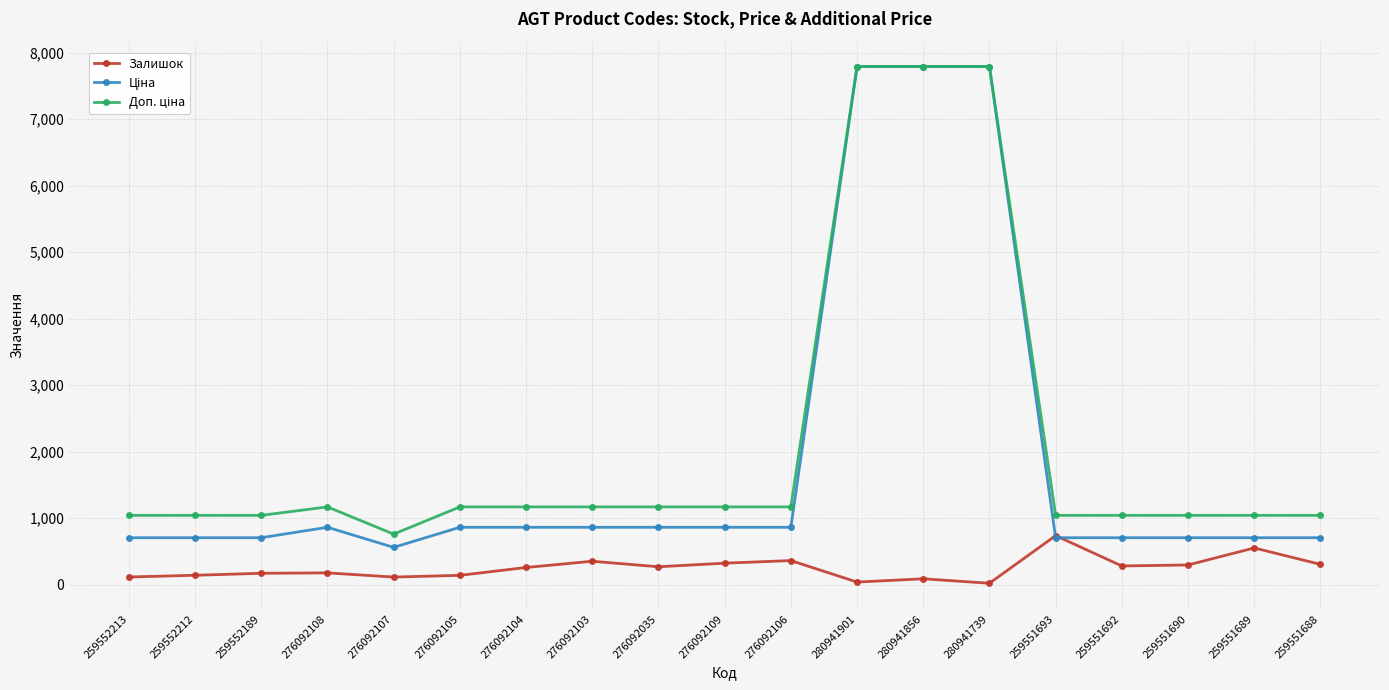

At which label does Залишок reach its peak?

259551693